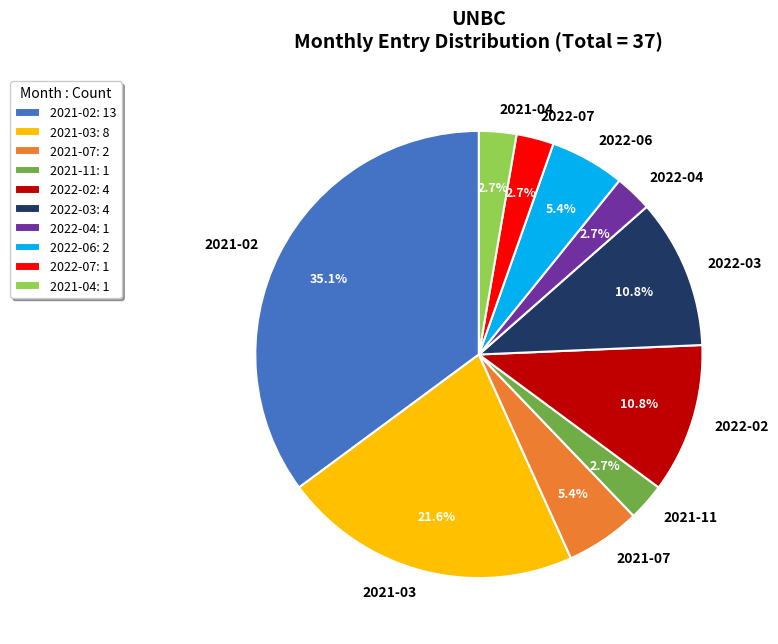

Is it true that 2022-06 is 5% of the pie?

True